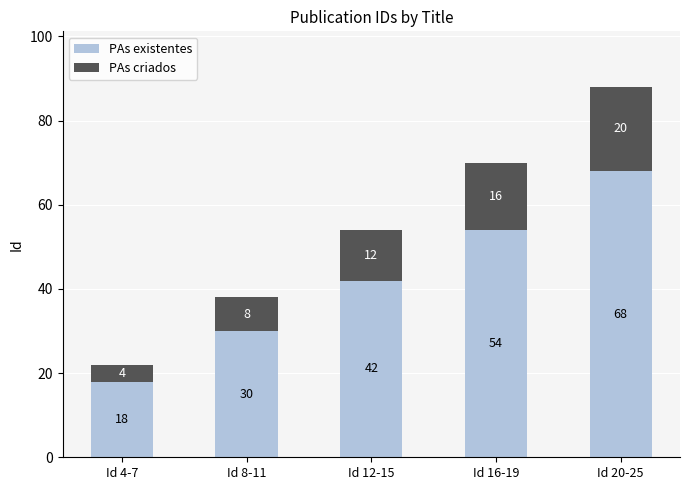

Are the bars grouped side by side (vs. stacked)?

No